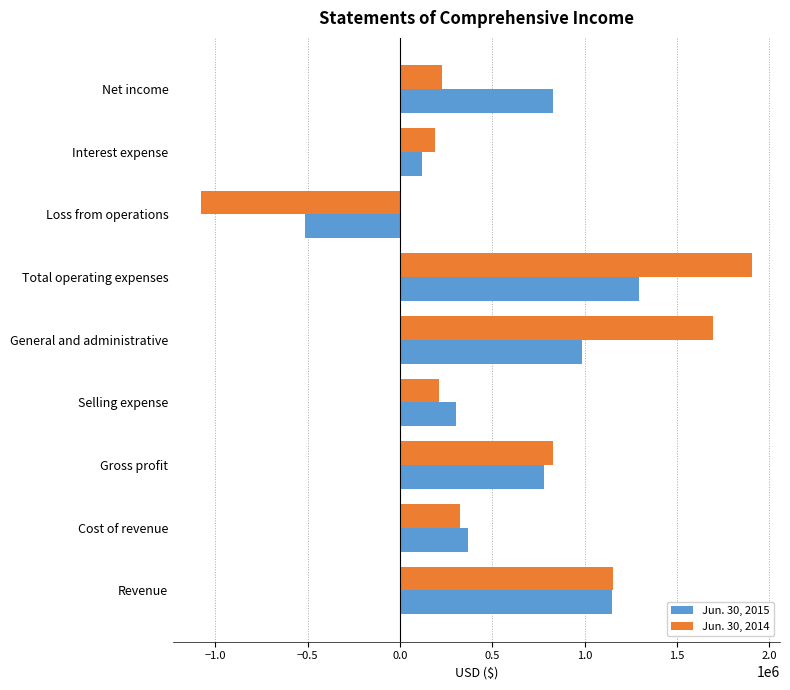

At how many categories does at least one series exceed 1778926?

1